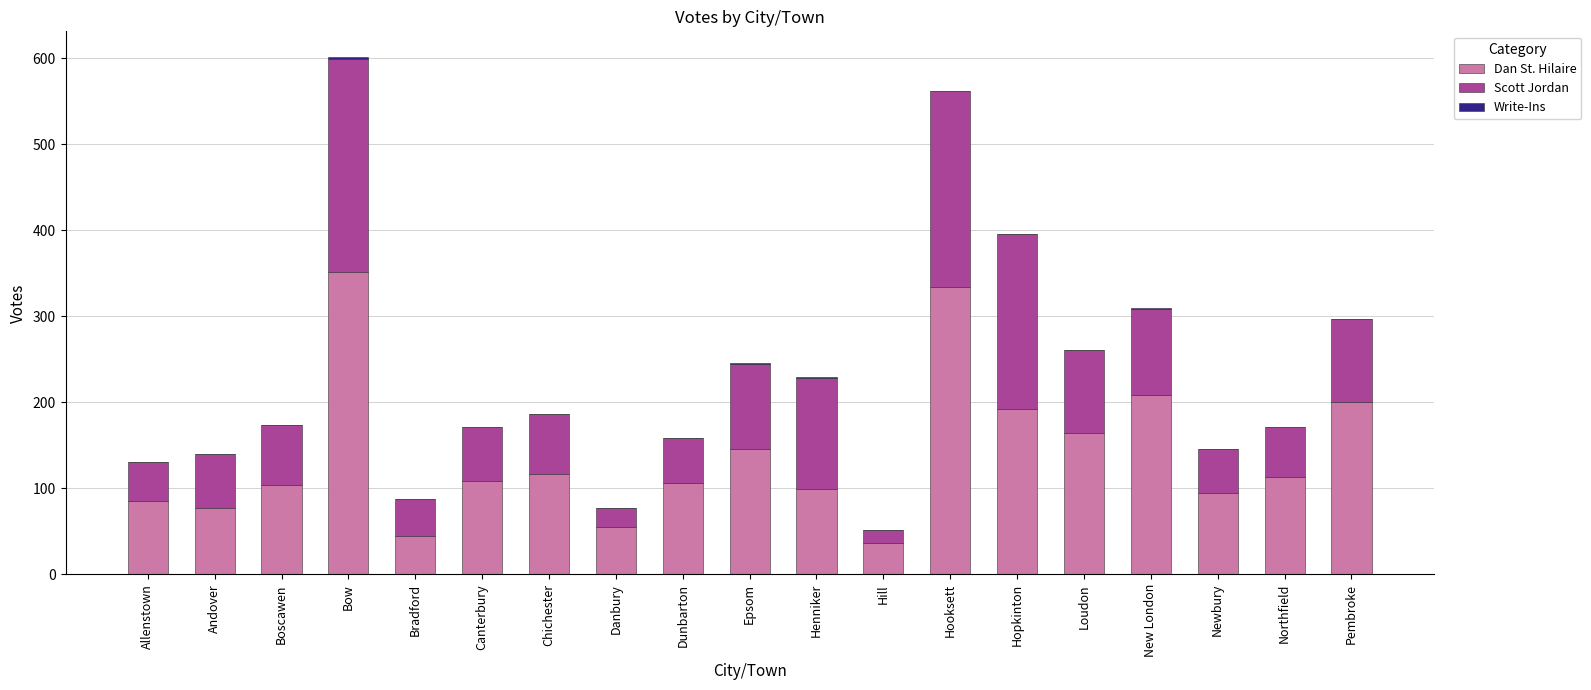

What is the highest value of the Dan St. Hilaire series?

351